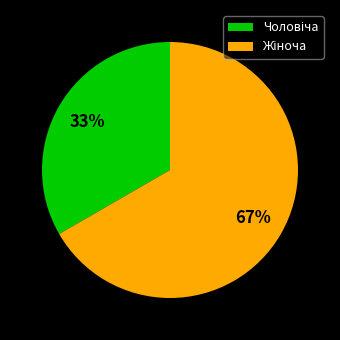

To the nearest percent, what is the average slice percentage?

50%